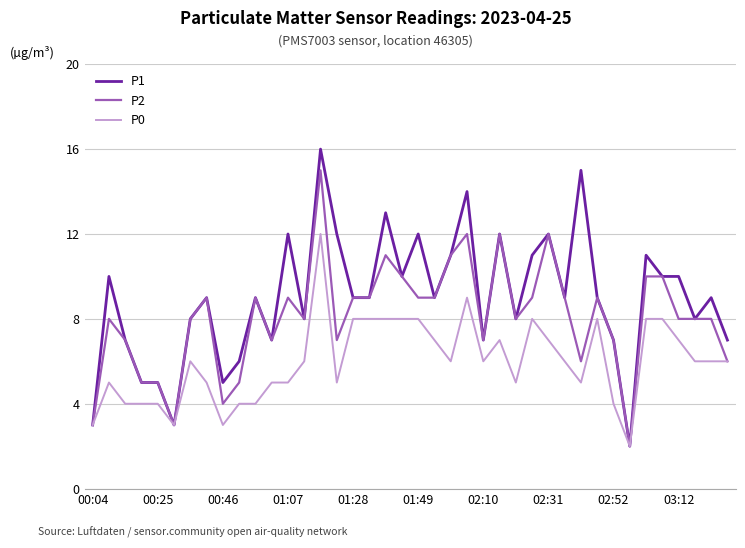

What is the difference between the maximum and minimum values in the P0 series?

10